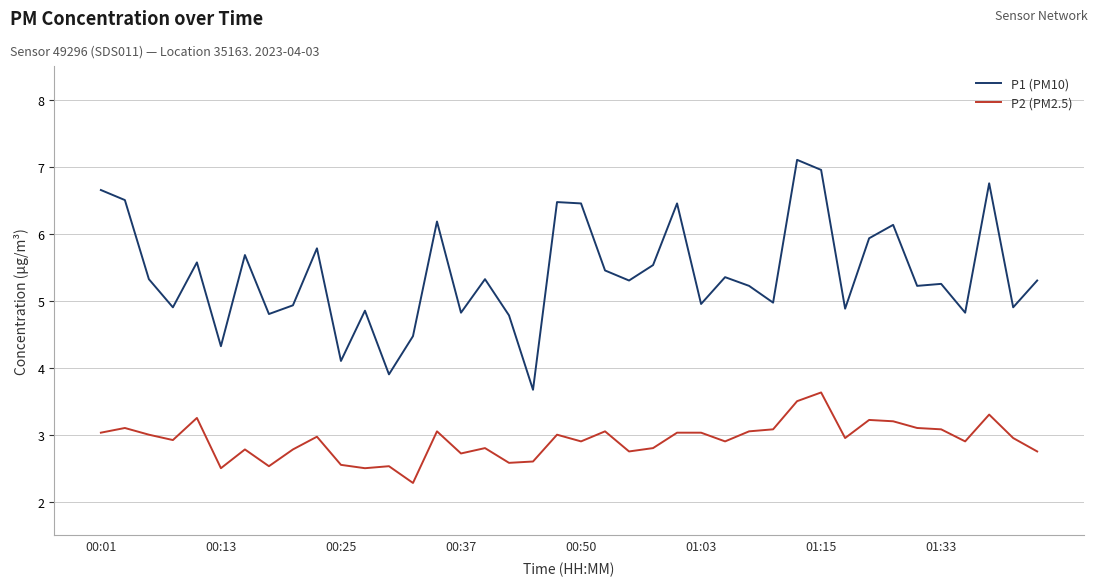

What is the smallest value displayed?

2.3